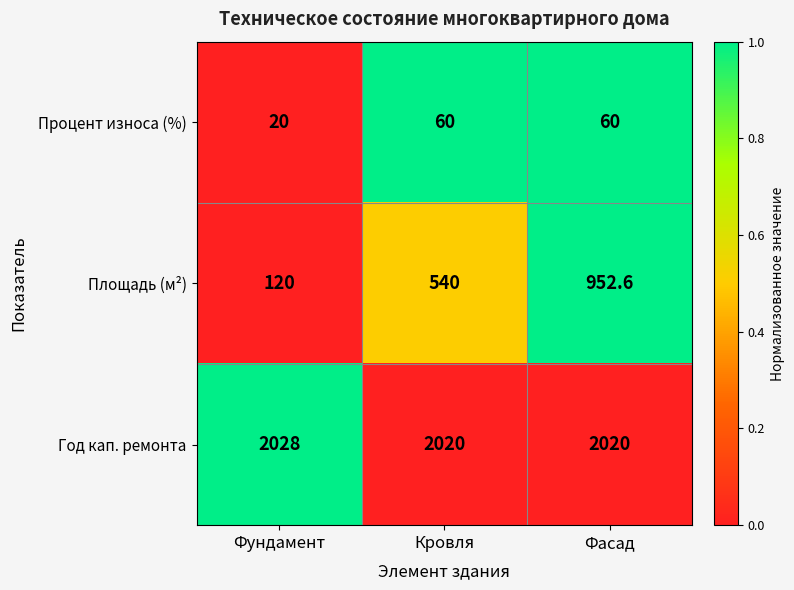

Which series has the widest spread of values?

Площадь (м²)